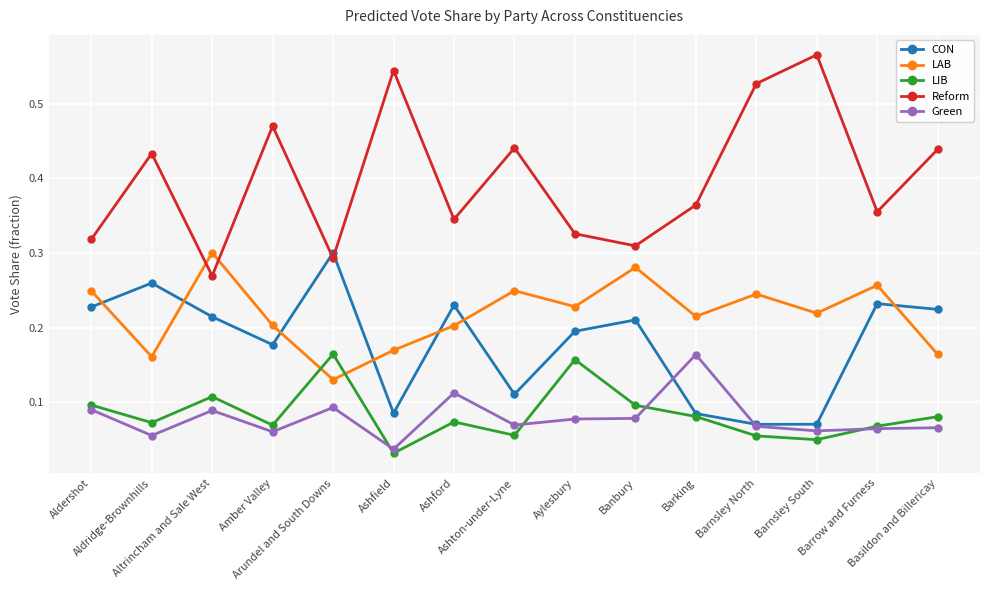

Which series has the largest range (max minus min)?

Reform